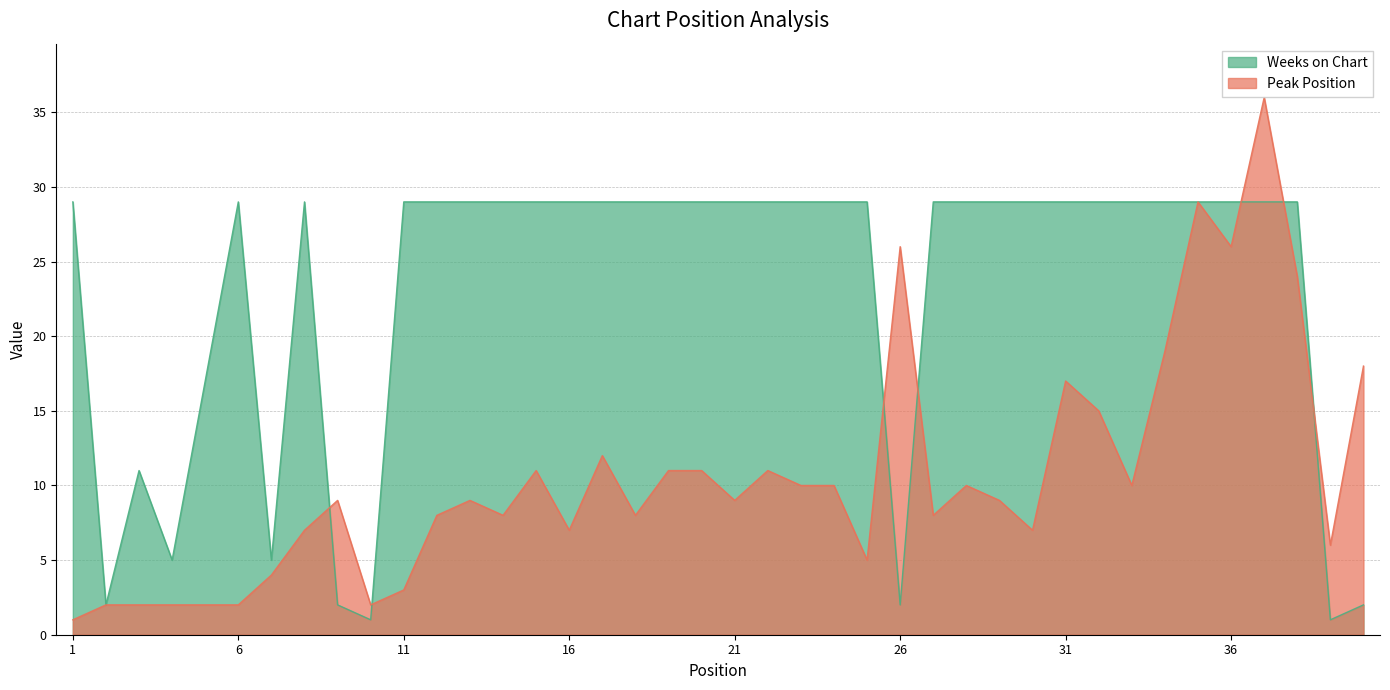

What is the difference between the maximum and minimum values in the Peak Position series?

35